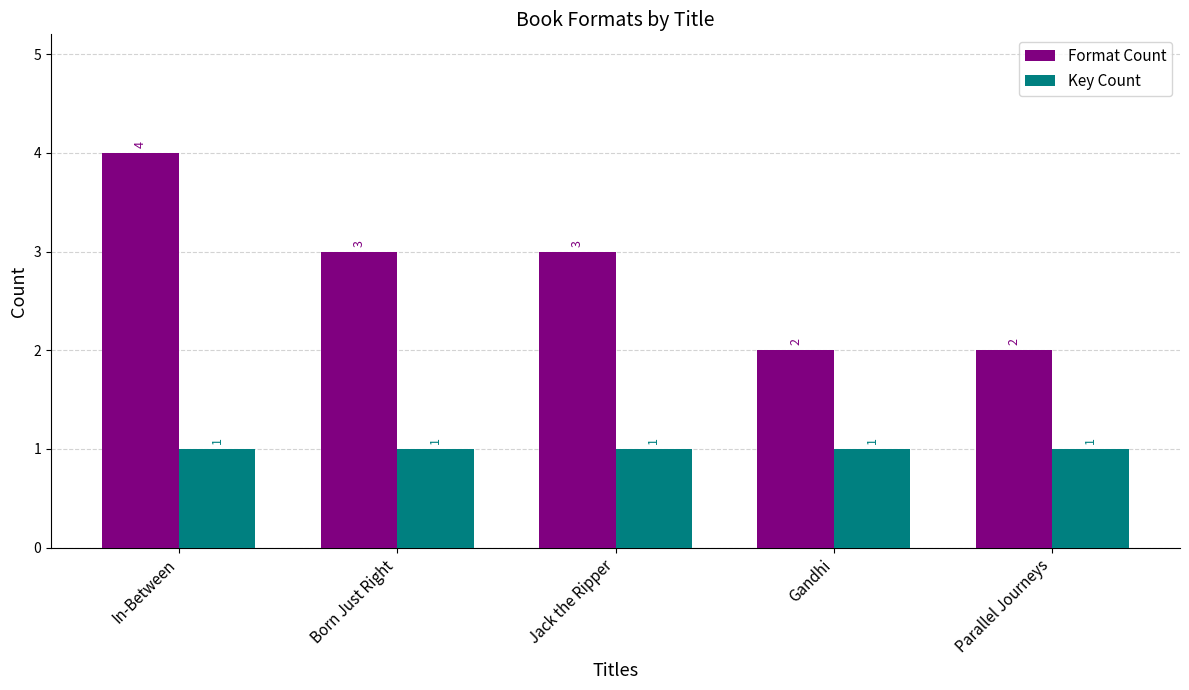

The value of Format Count at Jack the Ripper is 3. True or false?

True